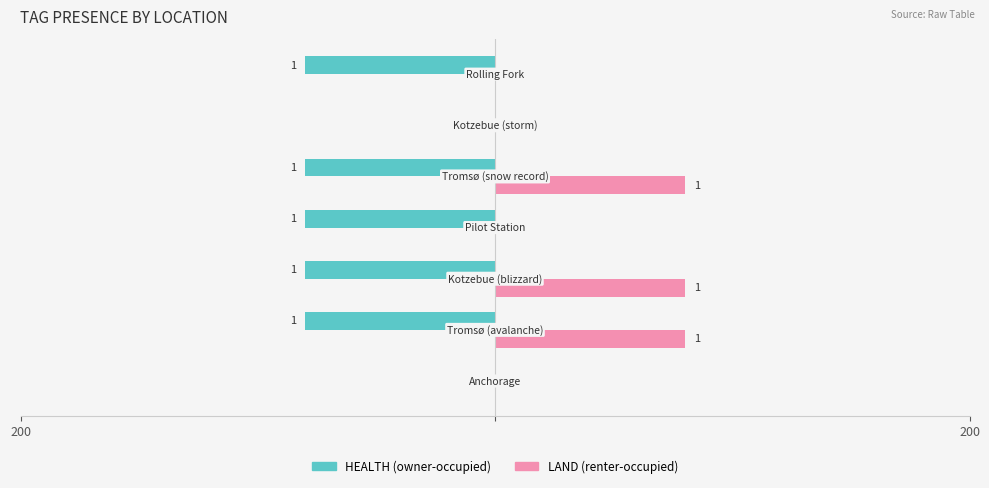

Reading right to left, transcribe all the data shown in this chart.

HEALTH (tag present): -80	0	-80	-80	-80	-80	0
LAND (tag present): 0	0	80	0	80	80	0